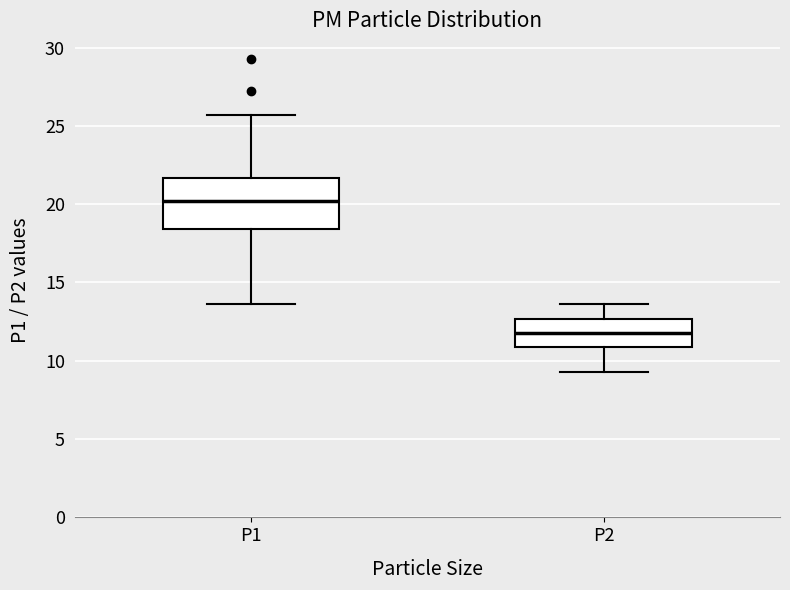

Reading left to right, read every box against the y-axis: the position of its median line, the range the box covers, and the ends of its whiskers. The values are not printed on the chart, so give them approximately, as read against the axis.

P1: median 20.0, box 18.5 to 21.5, whiskers 13.5 to 25.5
P2: median 12.0, box 11.0 to 12.5, whiskers 9.5 to 13.5